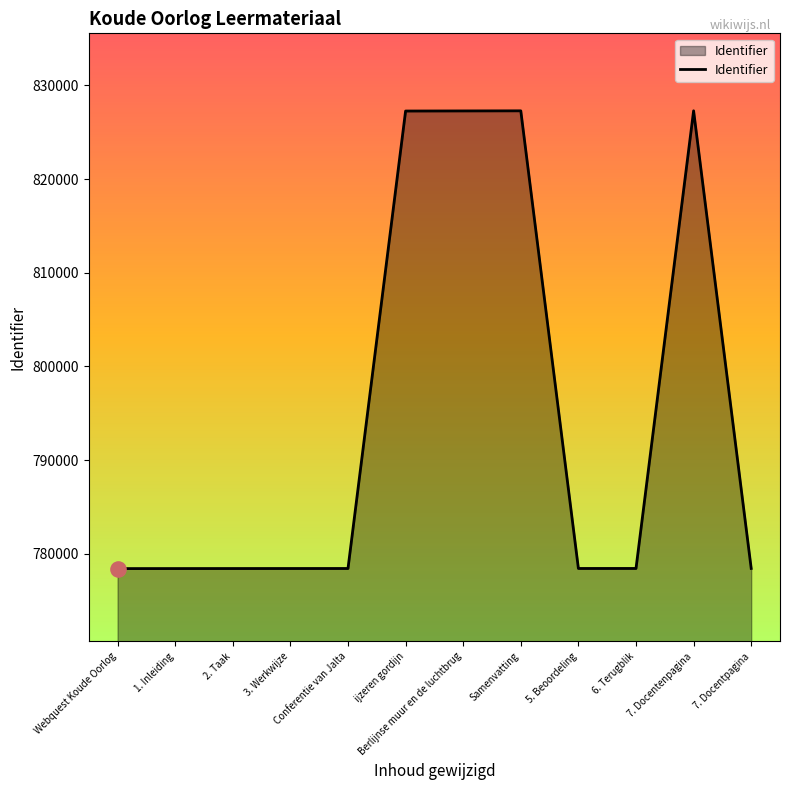

Approximately how many times larger is the value at 7. Docentenpagina compared to 2. Taak?

1.1